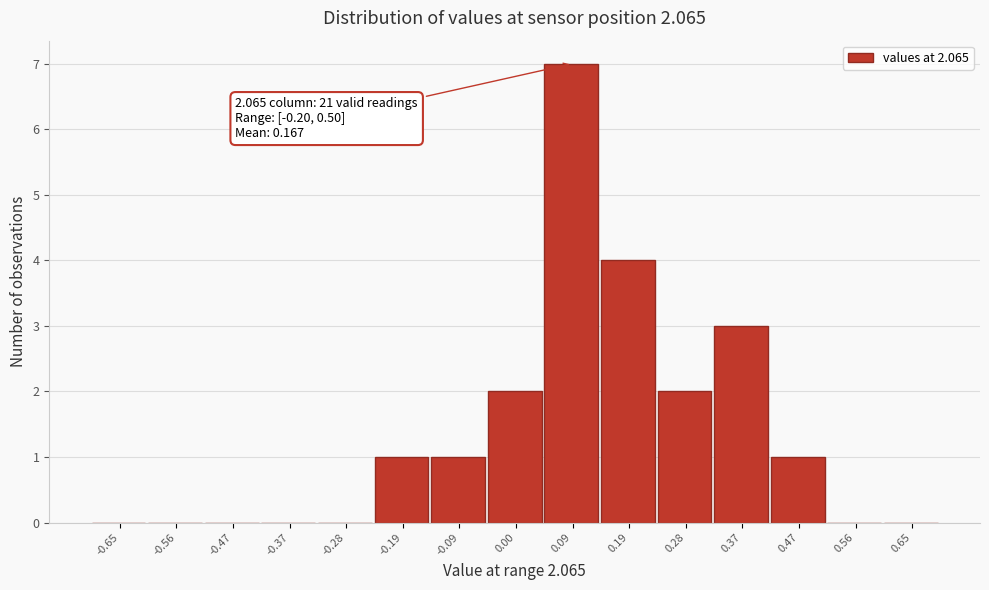

Which range on the x-axis has the tallest bar?

0.05 to 0.14